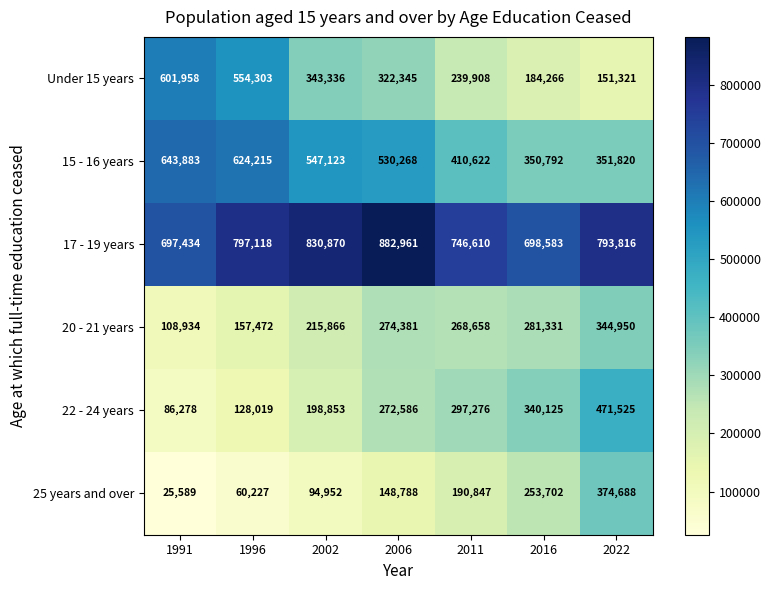

How many data points does each series have?

7